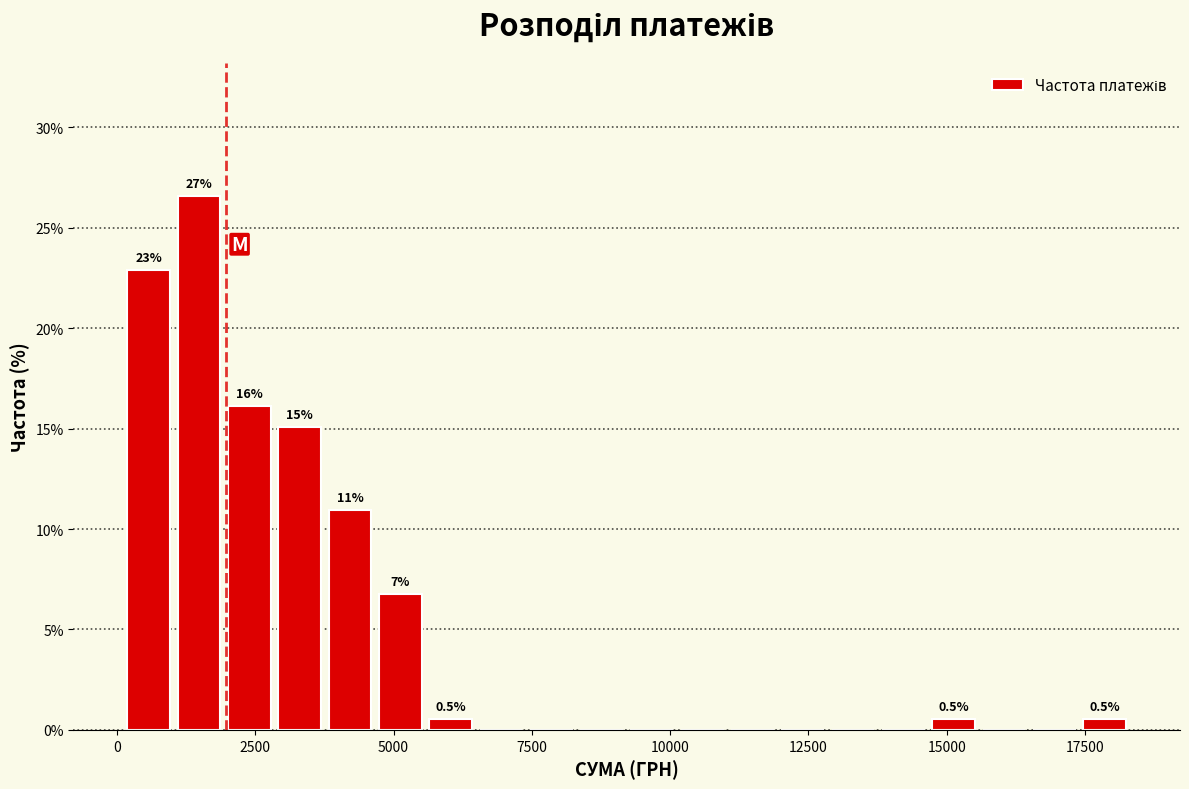

Read against the x-axis, roughly where is the centre of the tallest bar?

1500